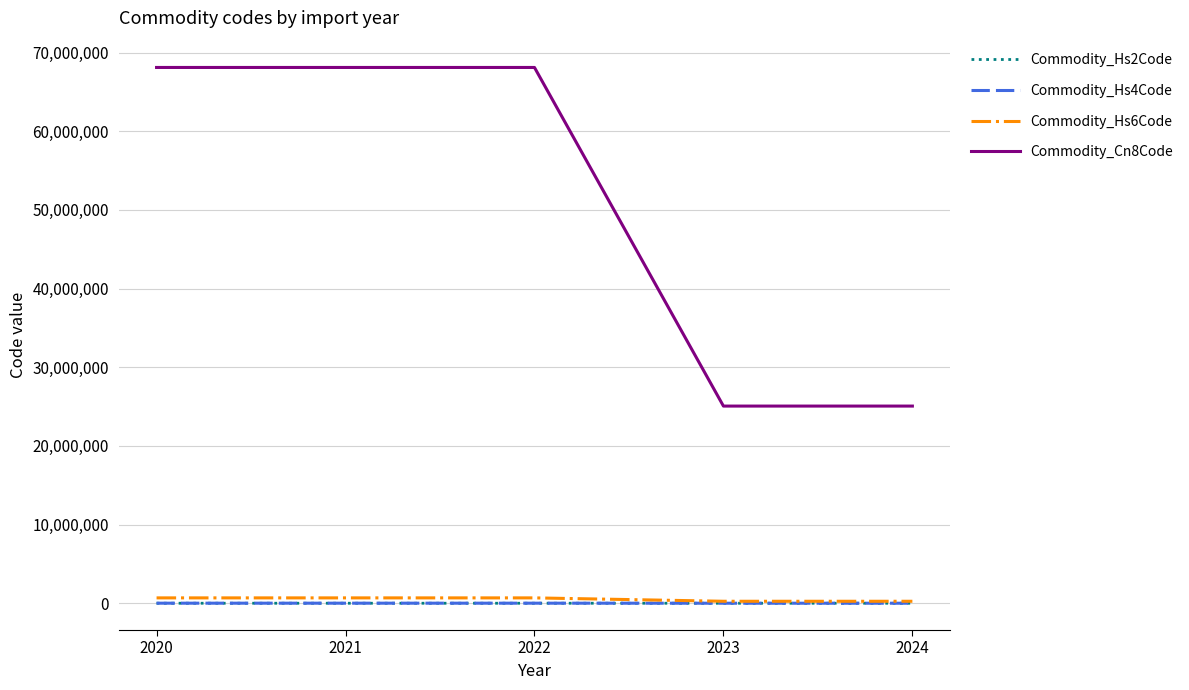

True or false: Commodity_Hs2Code and Commodity_Hs4Code cross at least once.

False